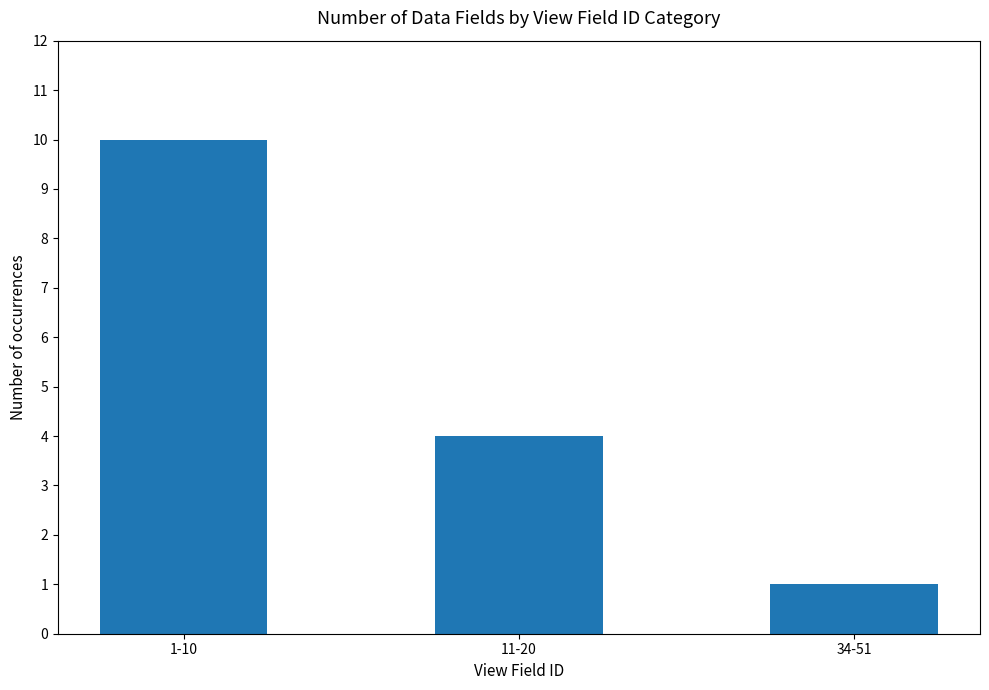

Reading left to right, transcribe all the data shown in this chart.

1-10=10	11-20=4	34-51=1